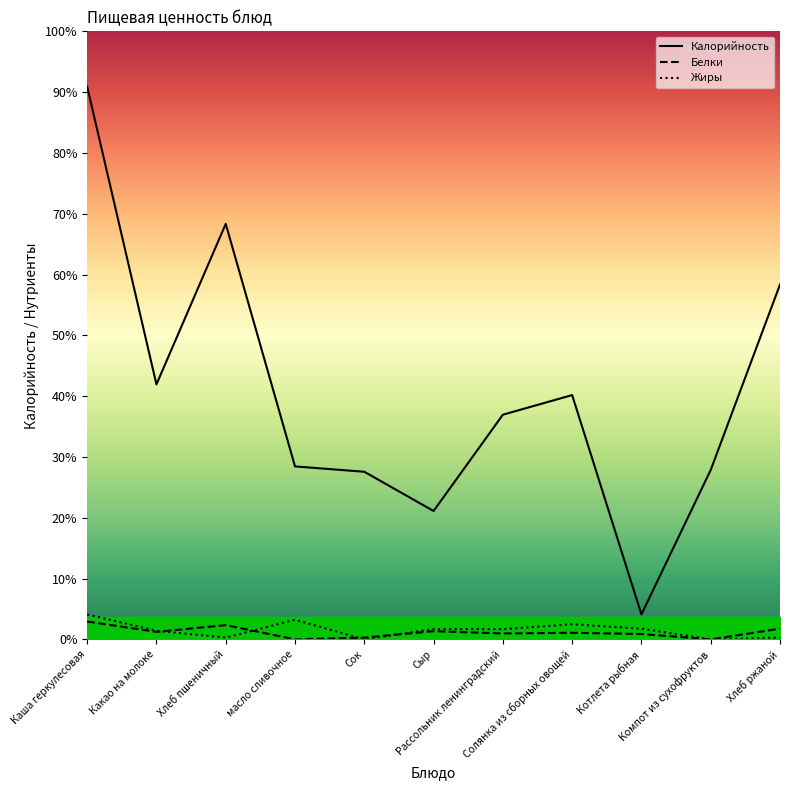

Which series changed the most between Каша геркулесовая and Компот из сухофруктов?

Калорийность